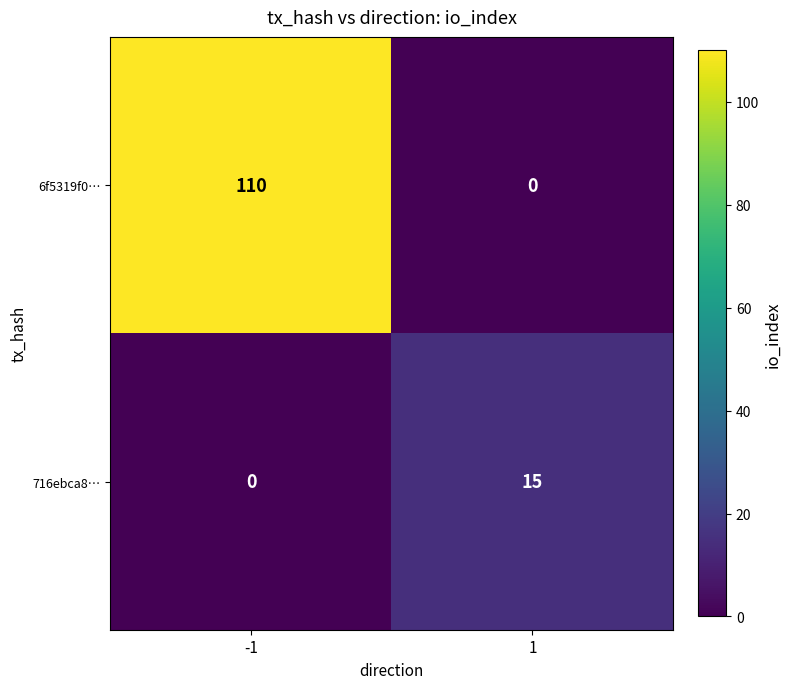

How many categories are shown in the chart?

2